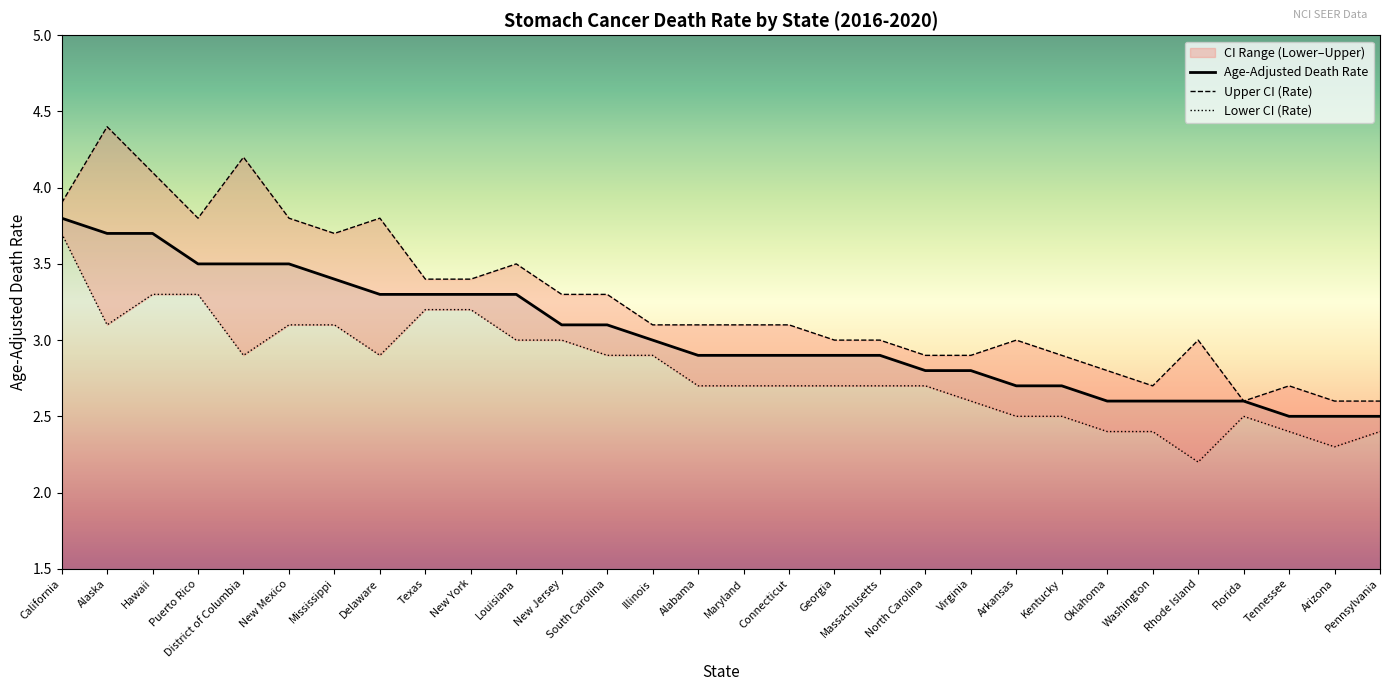

What is the minimum value for Age-Adjusted Death Rate?

2.5